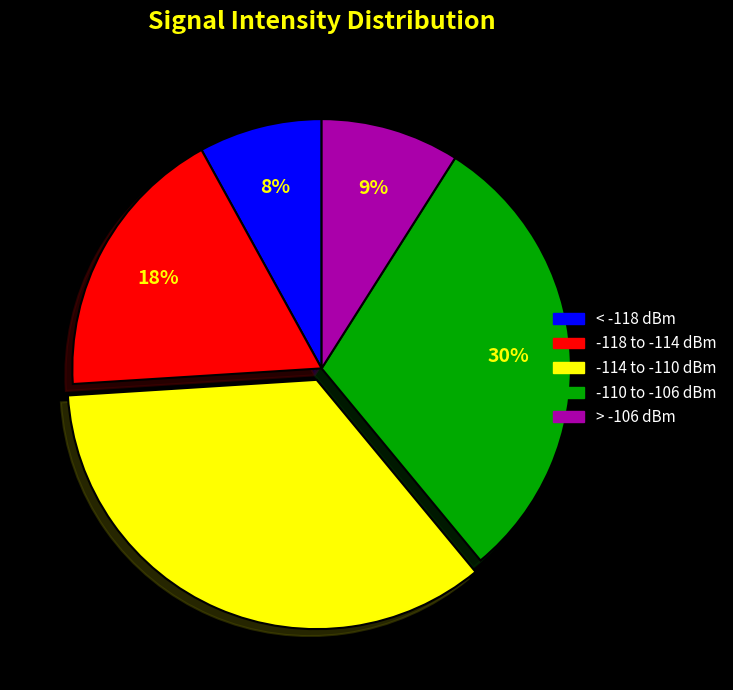

To the nearest percent, what is the difference between the largest and smallest slice percentages?

27%